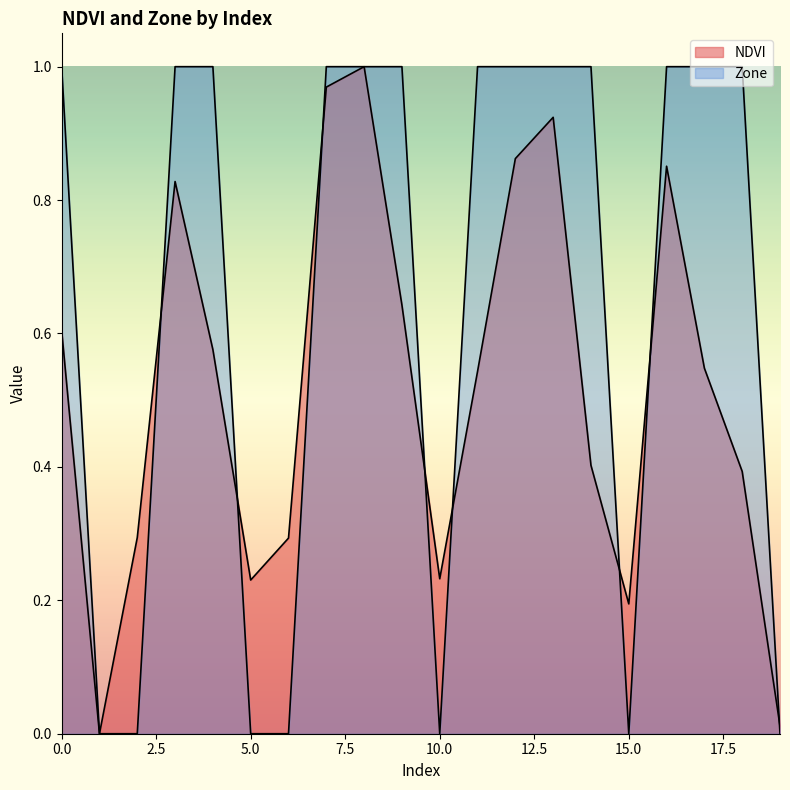

What is the difference between the maximum and second lowest values in the Zone series?

1.0